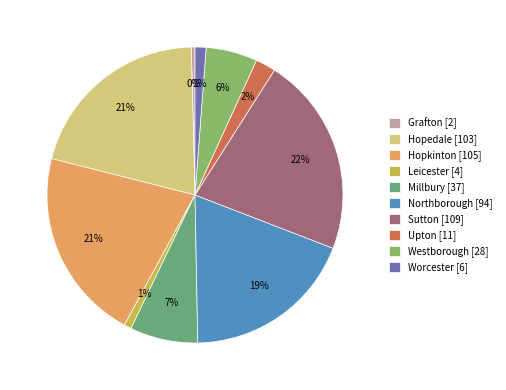

How many segments does this pie chart have?

10